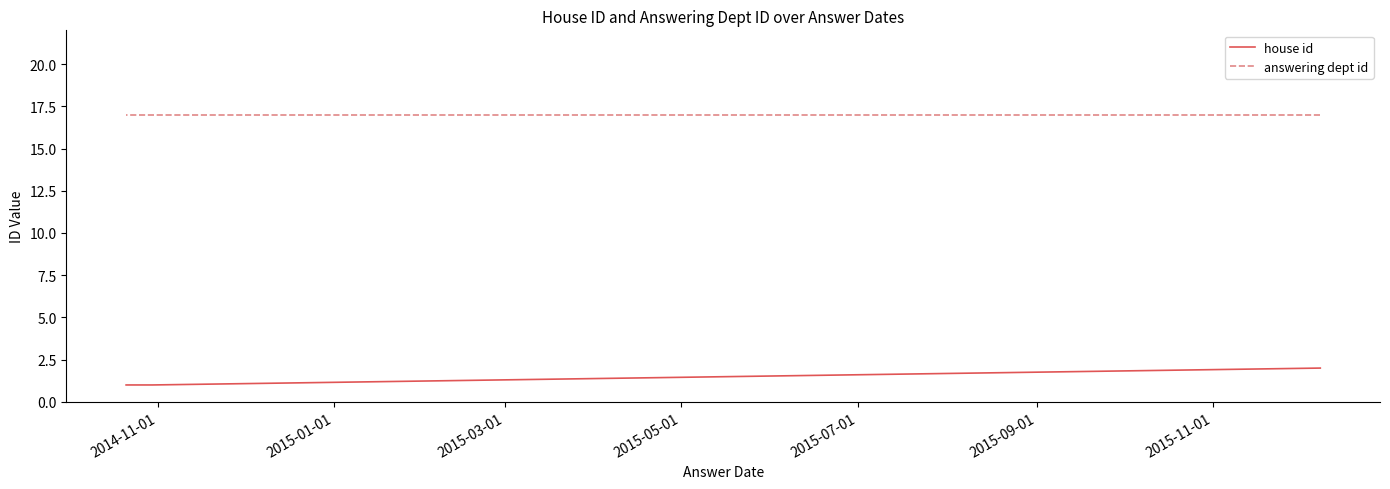

Is it true that house id equals 1 at 2015-05-01?

True